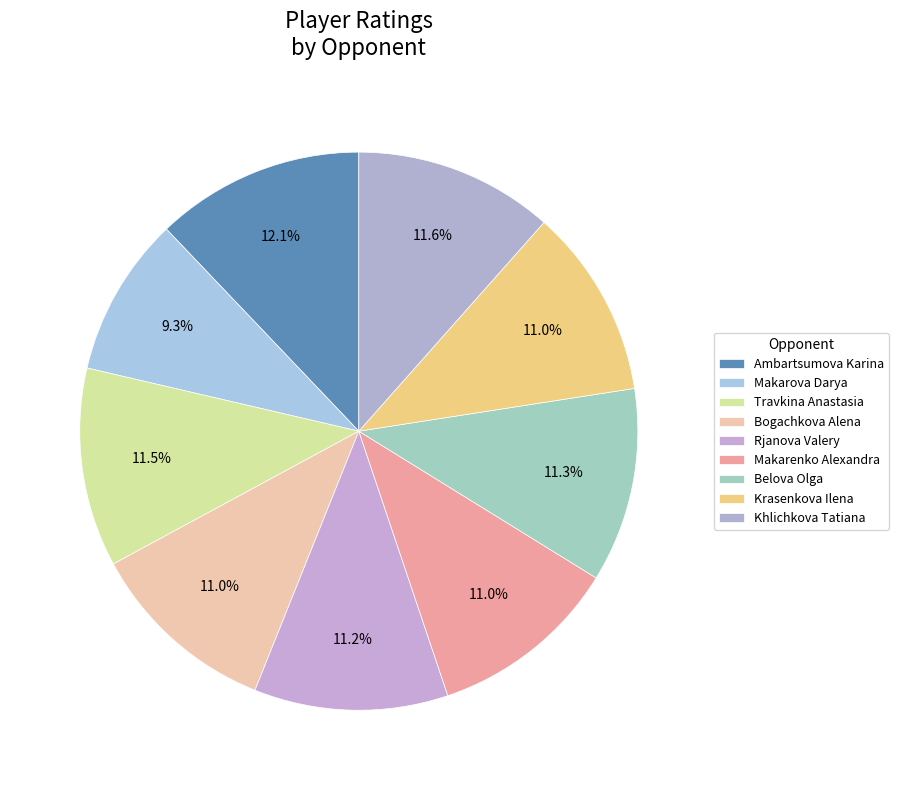

How many slices are in this pie chart?

9